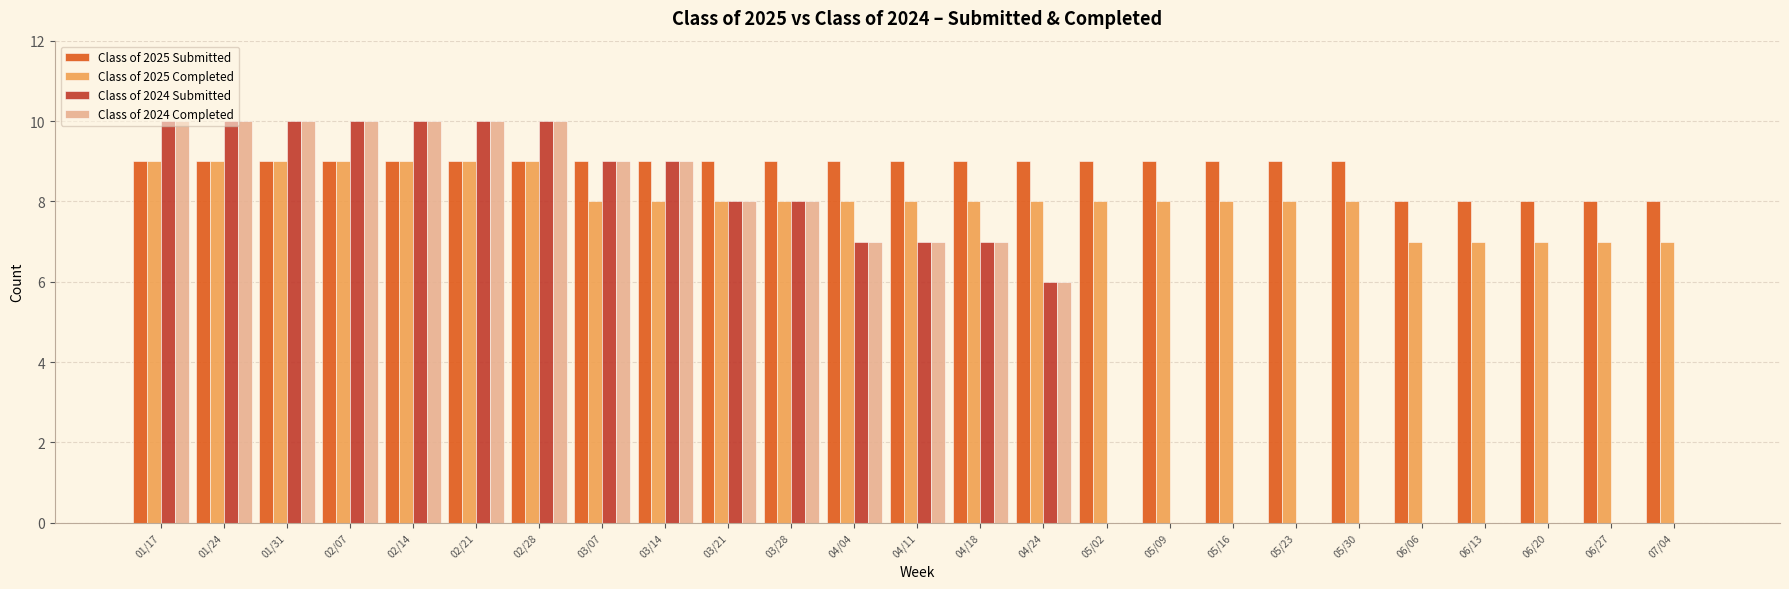

What is the spread (max minus min) of values at 02/28?

1